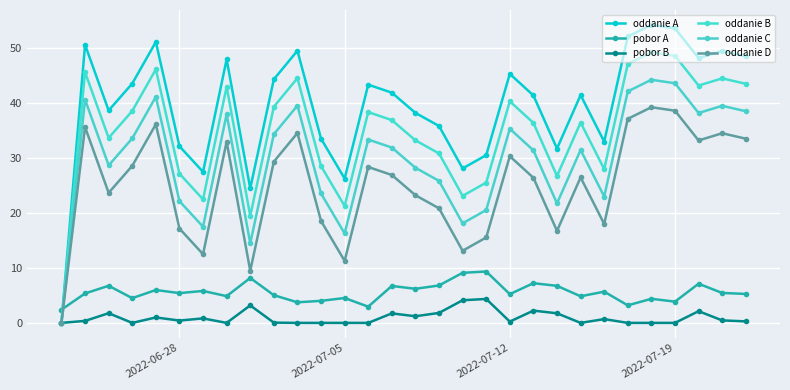

True or false: oddanie C and oddanie D cross at least once.

False